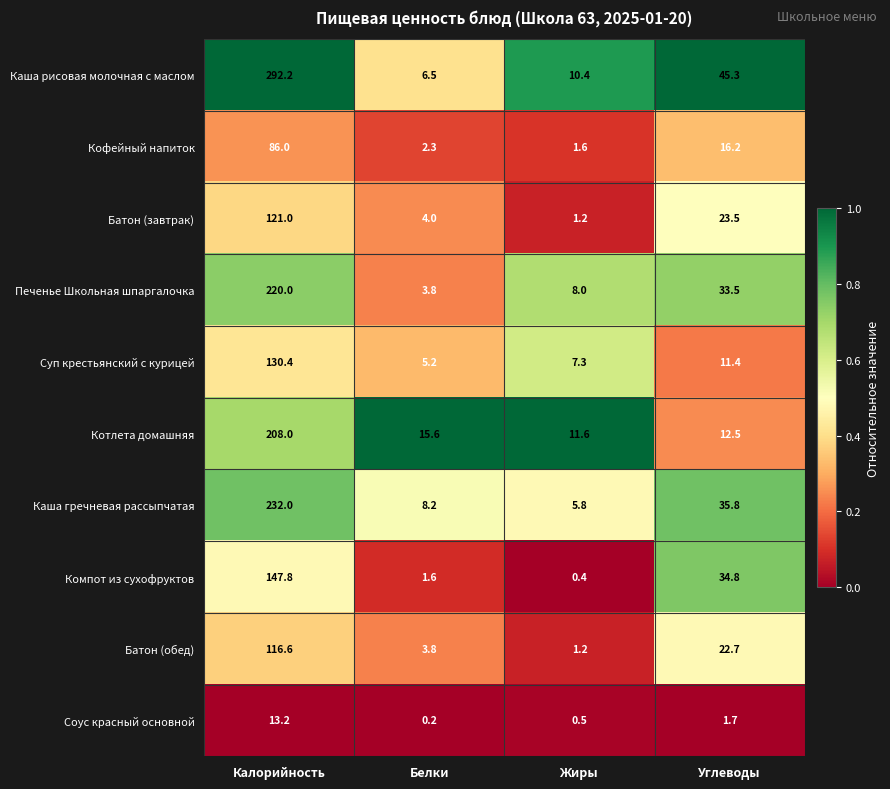

Between Жиры and Углеводы, which series saw the biggest shift?

Каша рисовая молочная с маслом